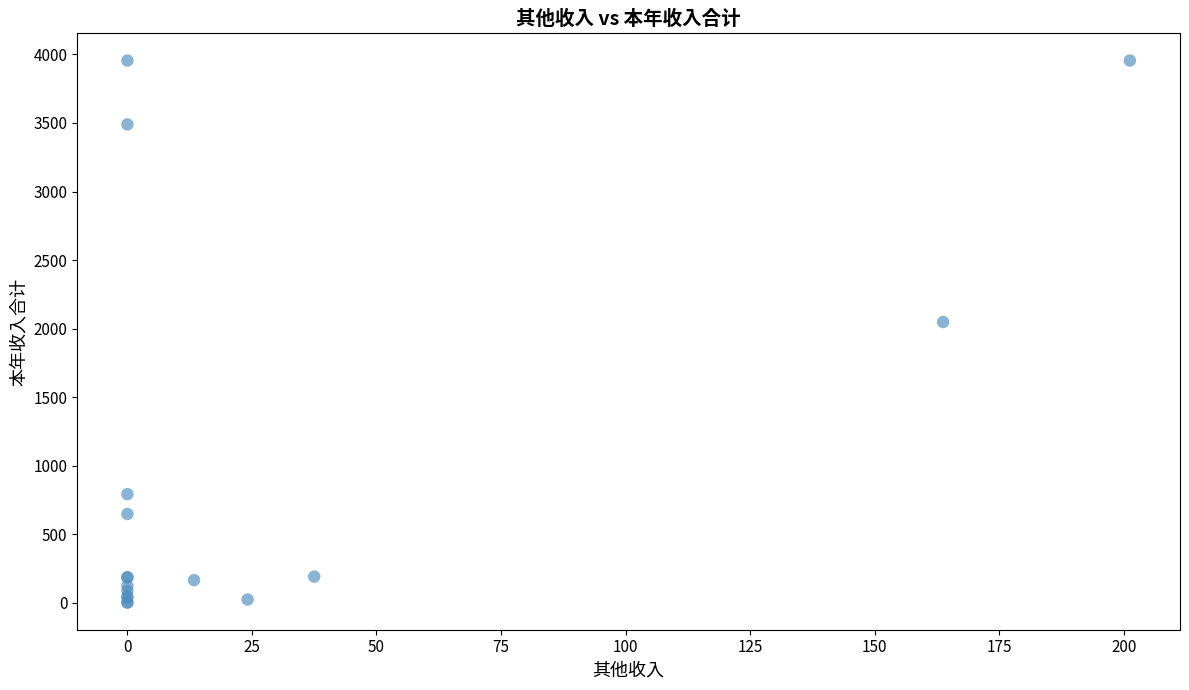

What Y value in the scatter plot is closest to 1978?

2048.5